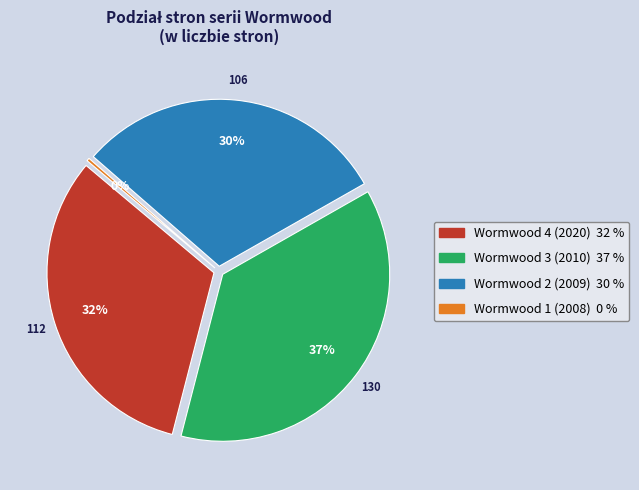

Count the number of slices in the pie.

4